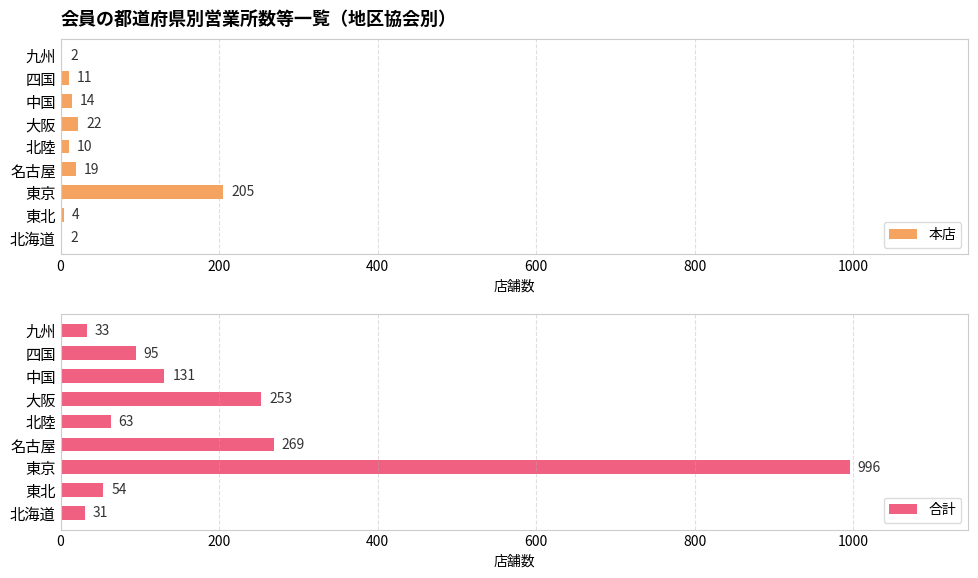

Where is 本店 nearest to the value 103?

大阪